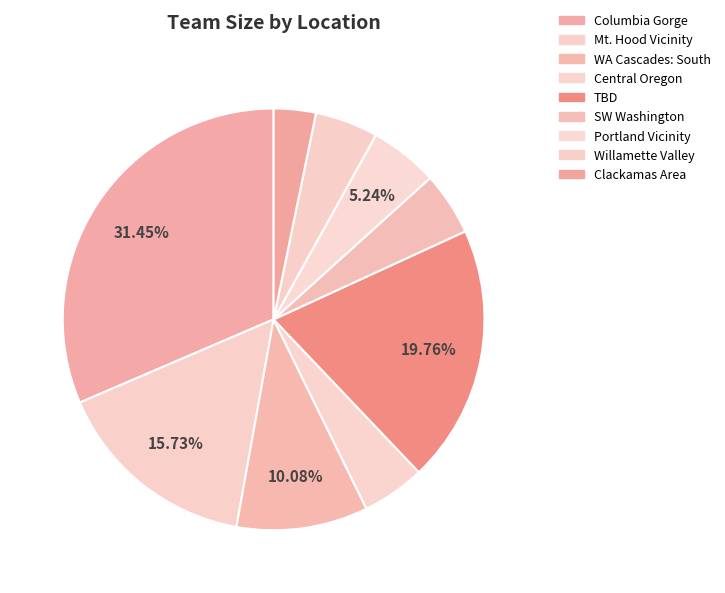

How many segments does this pie chart have?

9